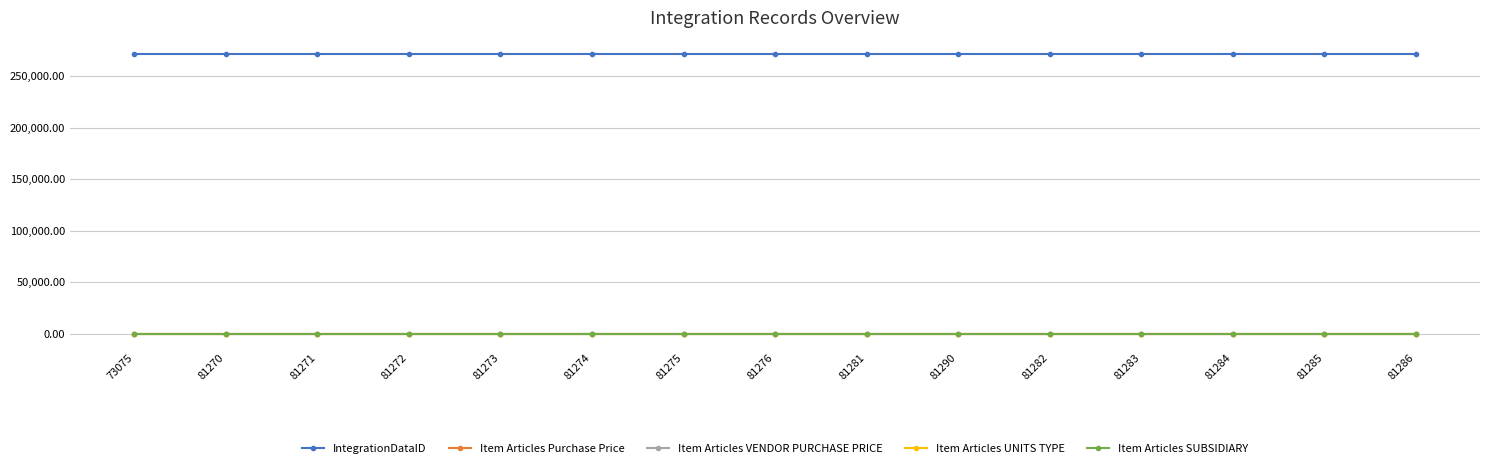

Does the chart have visible grid lines?

Yes